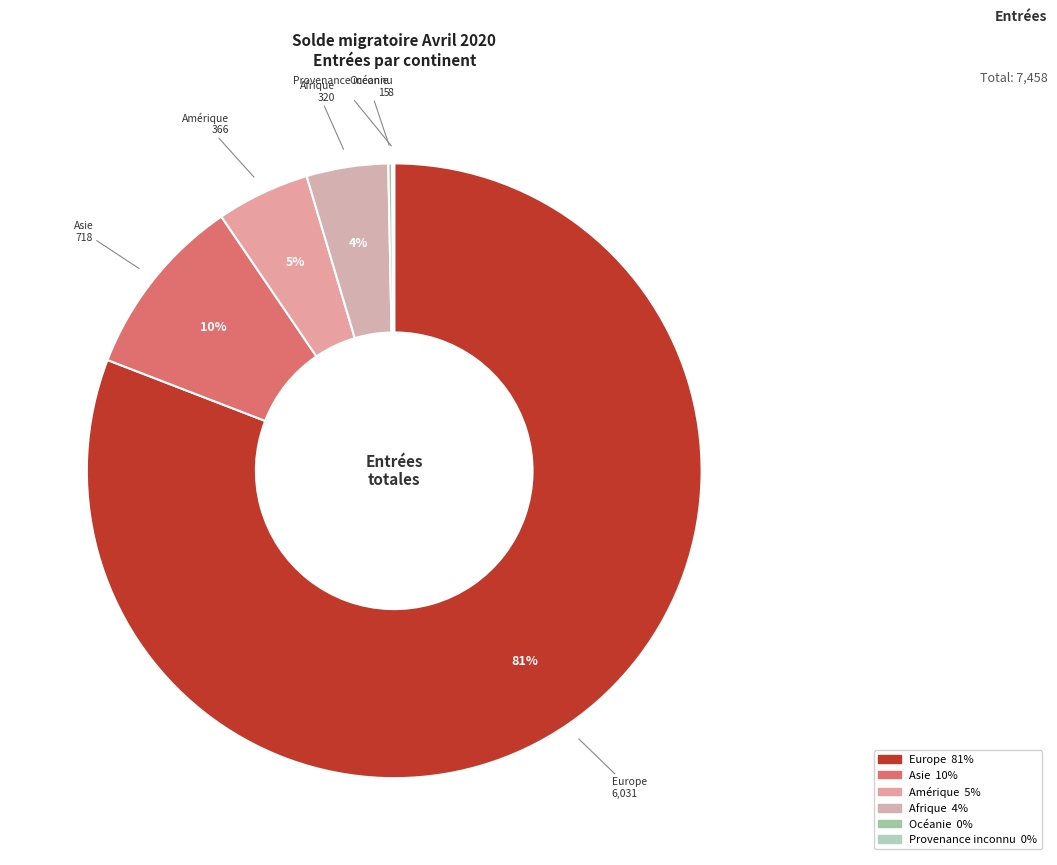

To the nearest percent, what portion does Afrique represent?

4%